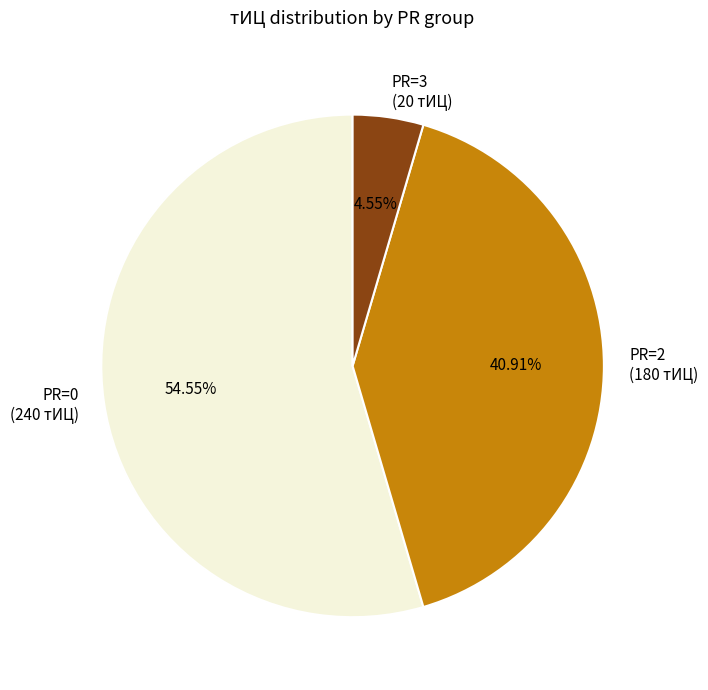

Rank the categories by value from lowest to highest.

PR=3 (20 тИЦ), PR=2 (180 тИЦ), PR=0 (240 тИЦ)